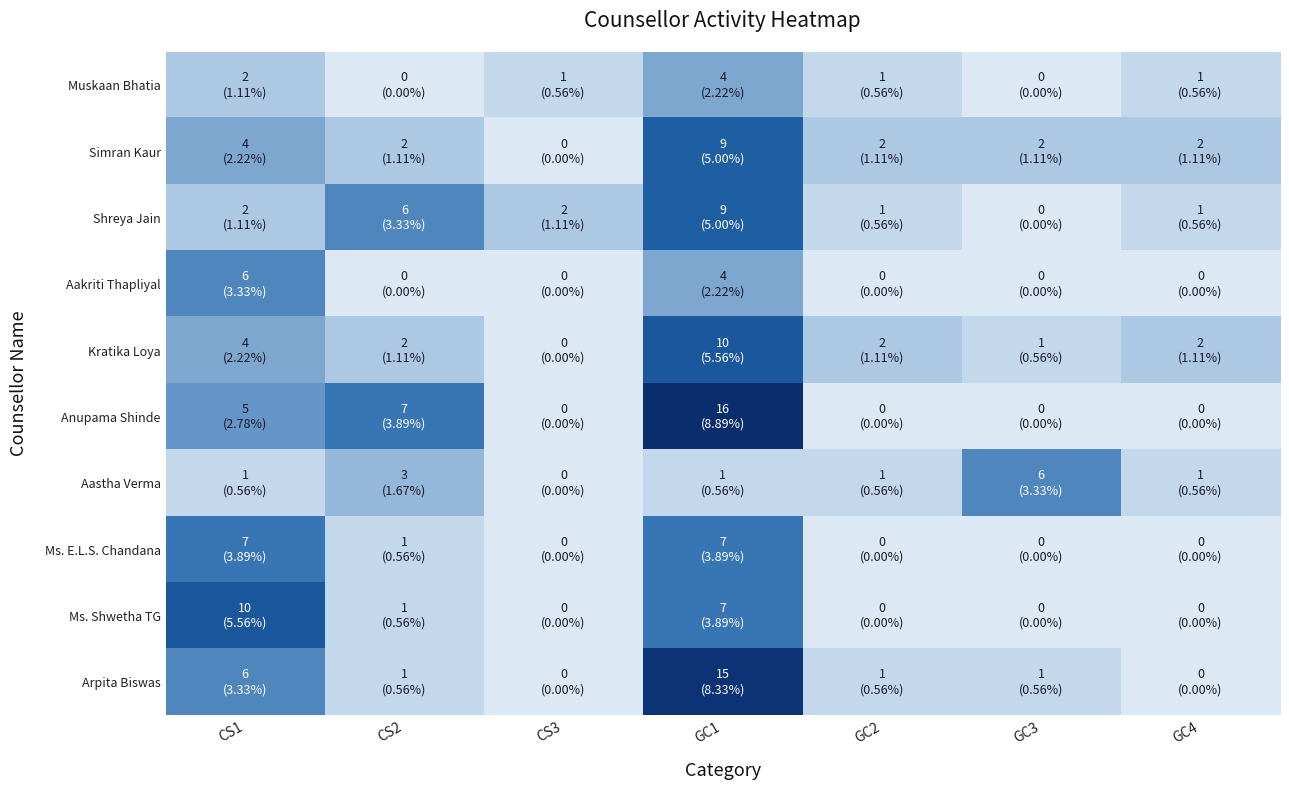

Reading left to right, transcribe all the data shown in this chart.

Muskaan Bhatia: CS1=2	CS2=0	CS3=1	GC1=4	GC2=1	GC3=0	GC4=1
Simran Kaur: CS1=4	CS2=2	CS3=0	GC1=9	GC2=2	GC3=2	GC4=2
Shreya Jain: CS1=2	CS2=6	CS3=2	GC1=9	GC2=1	GC3=0	GC4=1
Aakriti Thapliyal: CS1=6	CS2=0	CS3=0	GC1=4	GC2=0	GC3=0	GC4=0
Kratika Loya: CS1=4	CS2=2	CS3=0	GC1=10	GC2=2	GC3=1	GC4=2
Anupama Shinde: CS1=5	CS2=7	CS3=0	GC1=16	GC2=0	GC3=0	GC4=0
Aastha Verma: CS1=1	CS2=3	CS3=0	GC1=1	GC2=1	GC3=6	GC4=1
Ms. E.L.S. Chandana: CS1=7	CS2=1	CS3=0	GC1=7	GC2=0	GC3=0	GC4=0
Ms. Shwetha TG: CS1=10	CS2=1	CS3=0	GC1=7	GC2=0	GC3=0	GC4=0
Arpita Biswas: CS1=6	CS2=1	CS3=0	GC1=15	GC2=1	GC3=1	GC4=0